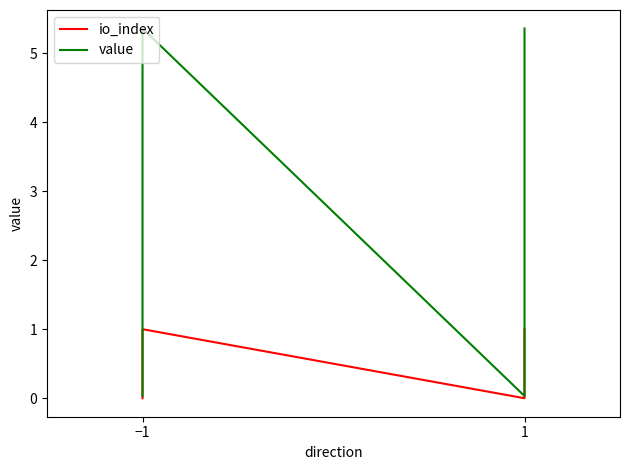

How many values in the value series are below 5?

2